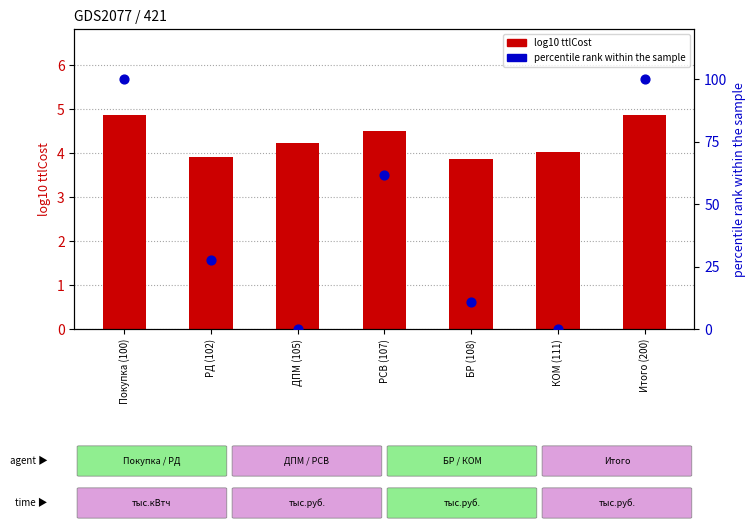

Which series reaches the minimum Y coordinate?

percentile rank within sample